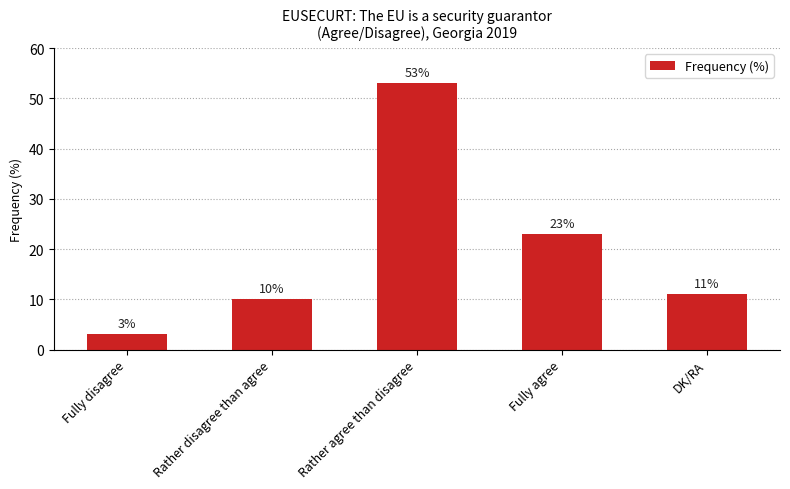

The chart shows a value of 11 at DK/RA. True or false?

True